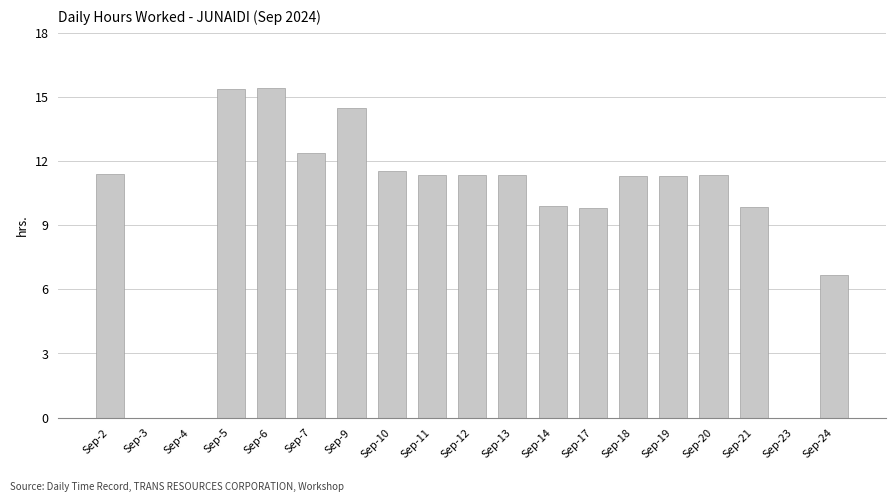

The chart shows a value of 3.1 at Sep-12. True or false?

False